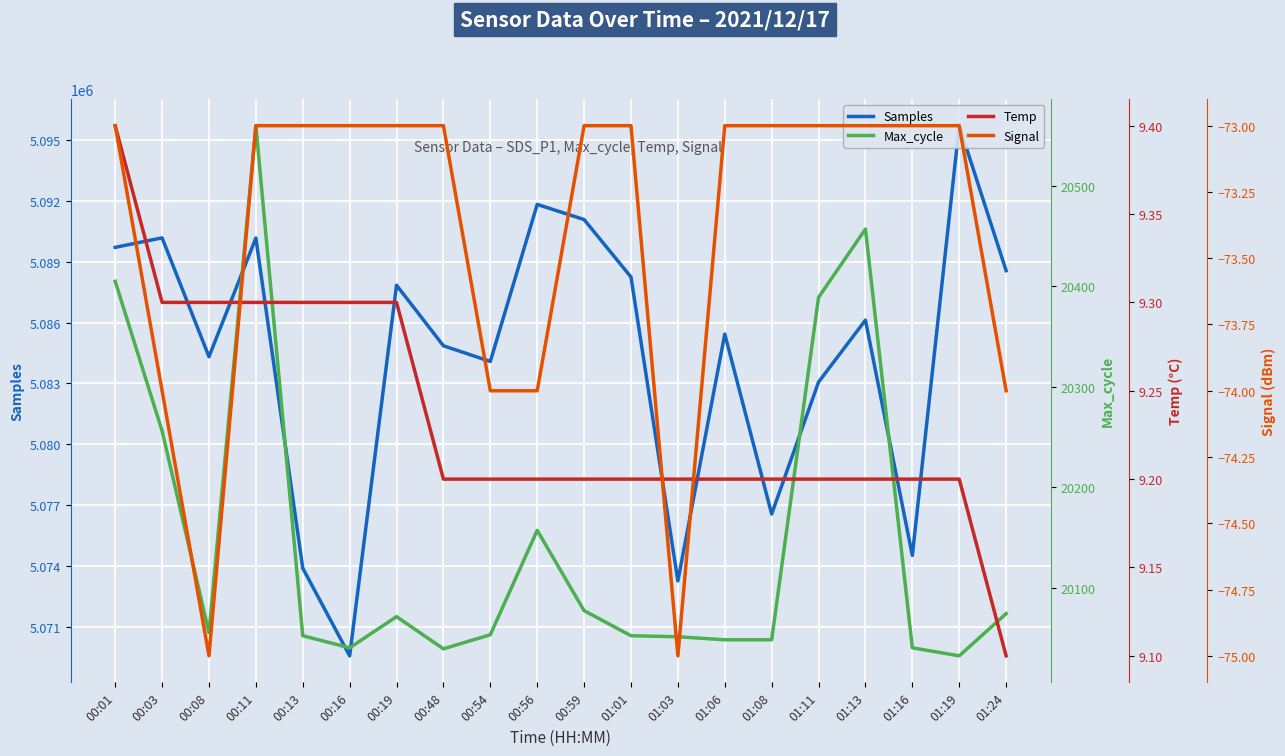

What is the difference between the Samples values at 00:59 and 01:13?

4964.0